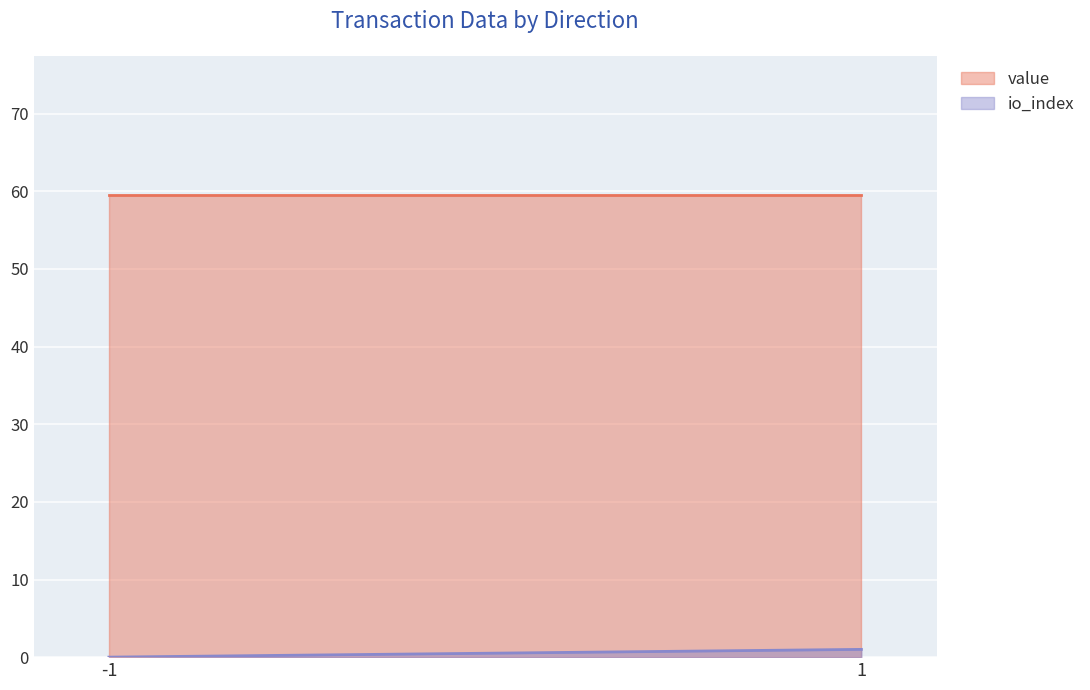

Rank the categories by io_index value from highest to lowest.

1, -1